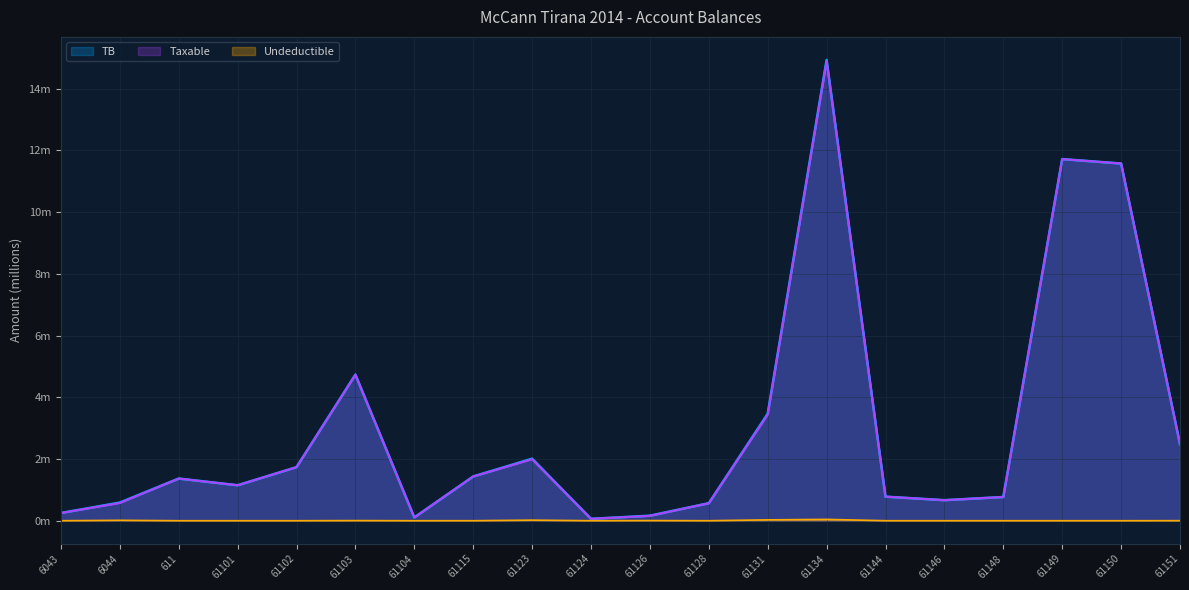

Between 61144 and 61126, which is larger?

61144